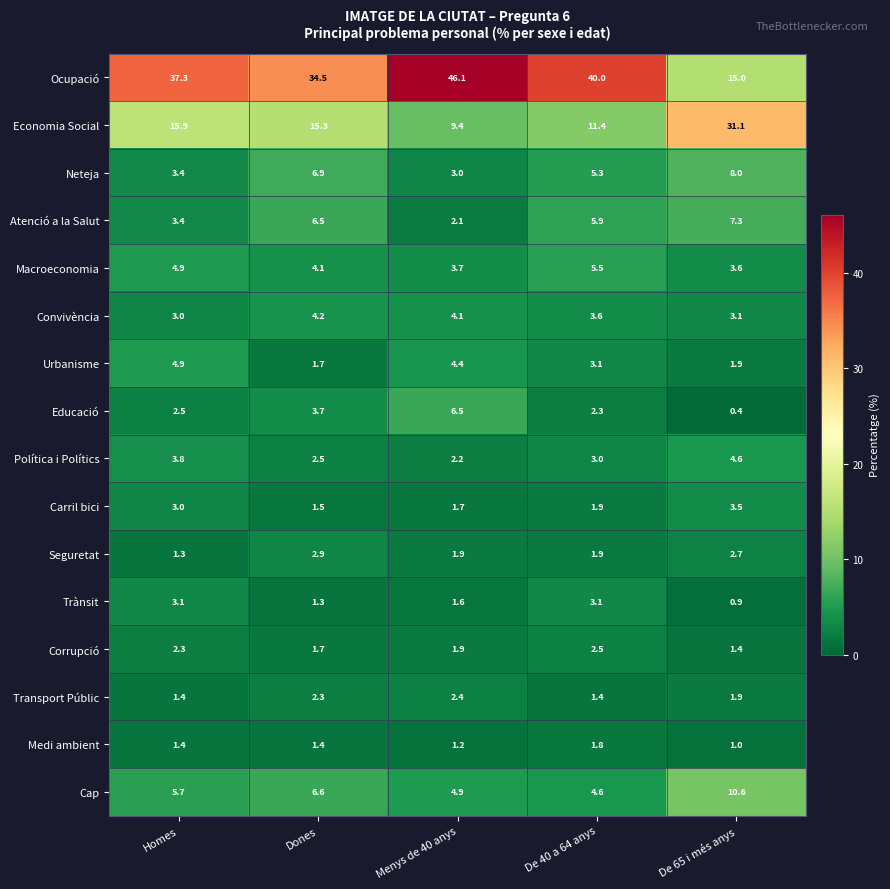

List the series in order of their peak value, lowest first.

Medi ambient, Transport Públic, Corrupció, Seguretat, Trànsit, Carril bici, Convivència, Política i Polítics, Urbanisme, Macroeconomia, Educació, Atenció a la Salut, Neteja, Cap, Economia Social, Ocupació